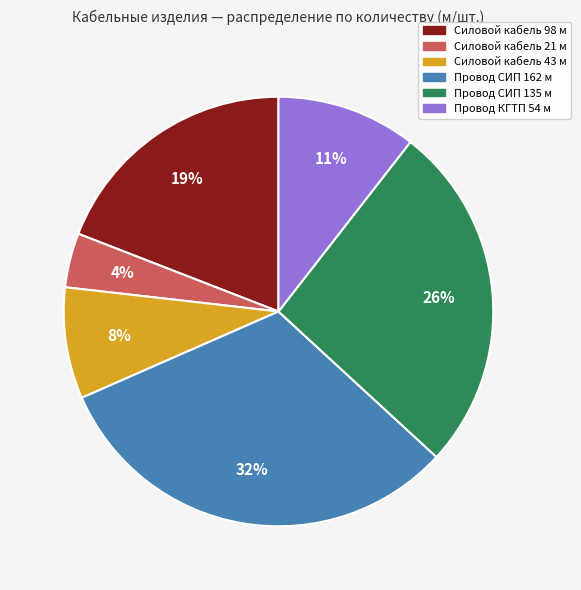

To the nearest percent, what percentage of the pie is Провод КГТП 54 м?

11%